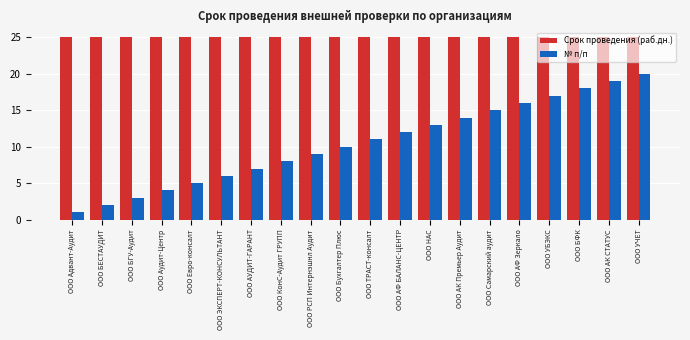

Reading right to left, what are all the values shown in this chart?

Срок проведения (раб.дн.): 25	25	25	25	25	25	25	25	25	25	25	25	25	25	25	25	25	25	25	25
№ п/п: 20	19	18	17	16	15	14	13	12	11	10	9	8	7	6	5	4	3	2	1